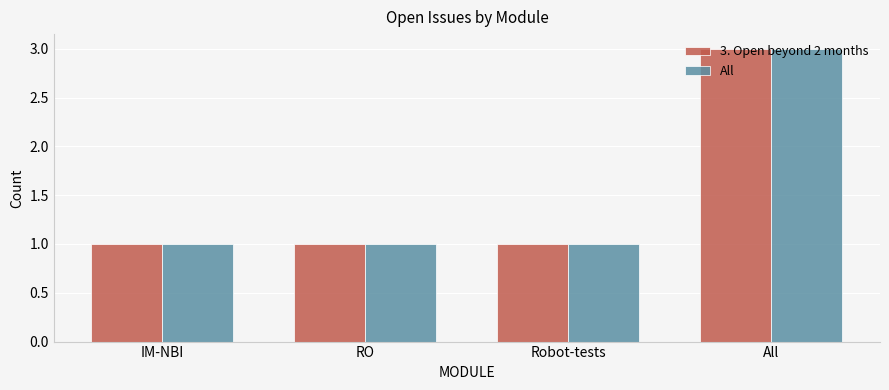

Is it true that 3. Open beyond 2 months equals 1 at IM-NBI?

True